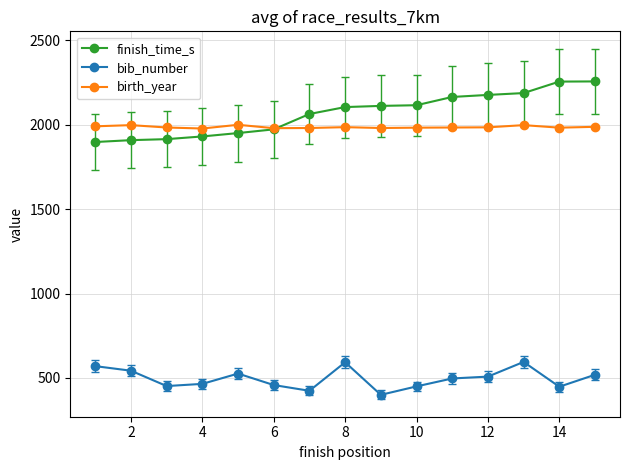

Which series has the widest spread of values?

finish_time_s